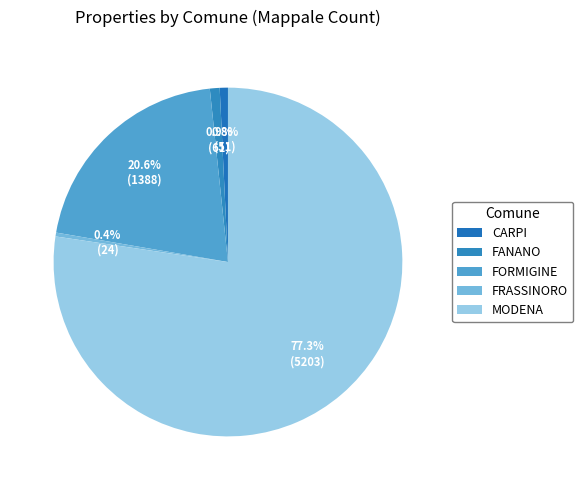

What is the largest slice in the pie chart?

MODENA